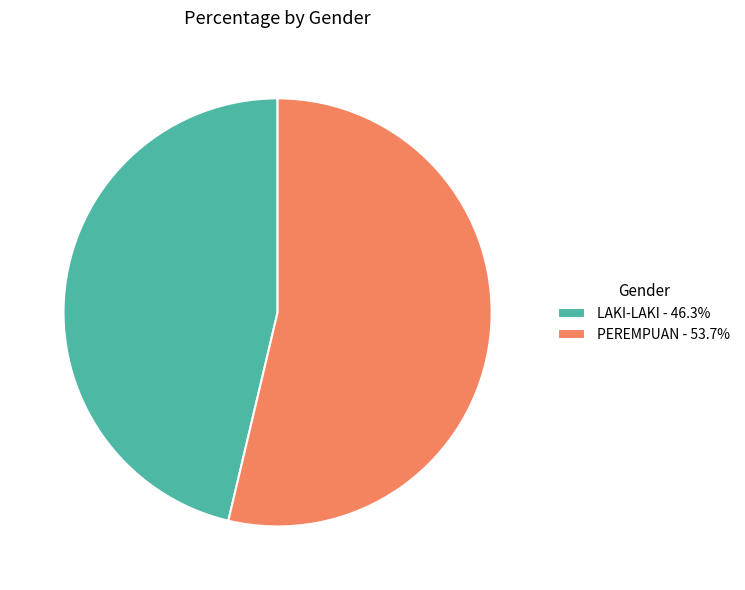

Combined, do LAKI-LAKI - 46.3% and PEREMPUAN - 53.7% account for over 50%?

Yes